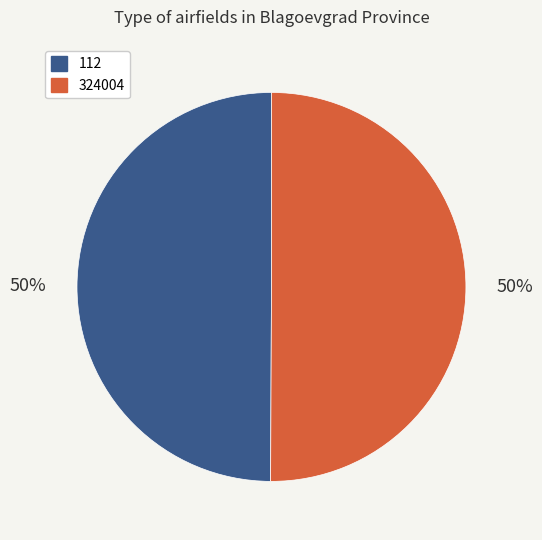

What is the ratio of the value at 324004 to the value at 112?

1.0